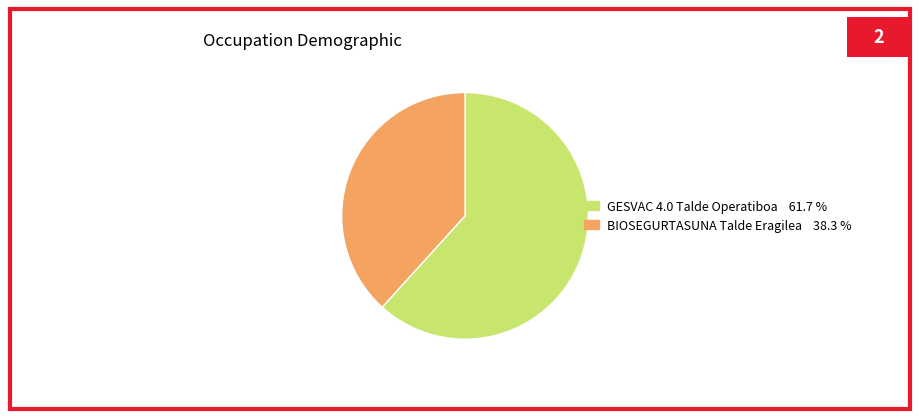

What is the ratio of the value at BIOSEGURTASUNA Talde Eragilea to the value at GESVAC 4.0 Talde Operatiboa?

0.6